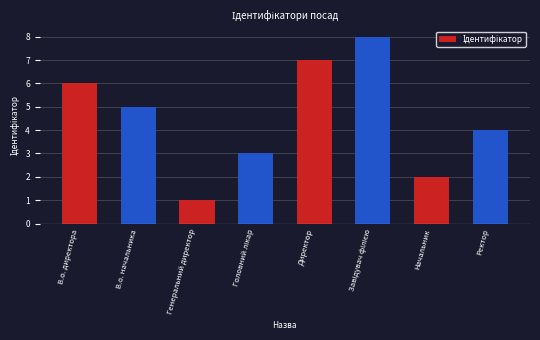

Approximately how many times larger is the value at Ректор compared to В.о. директора?

0.7